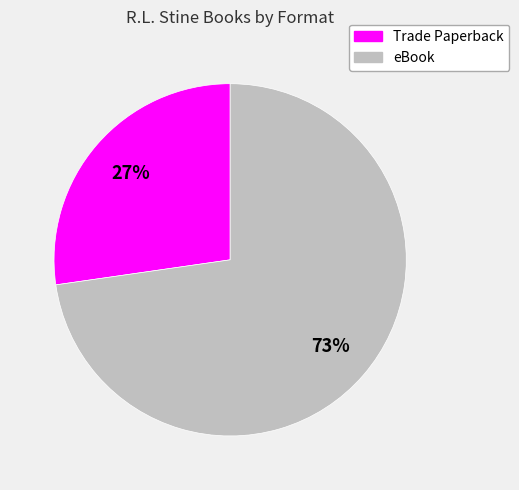

Which category has the biggest portion of the pie?

eBook